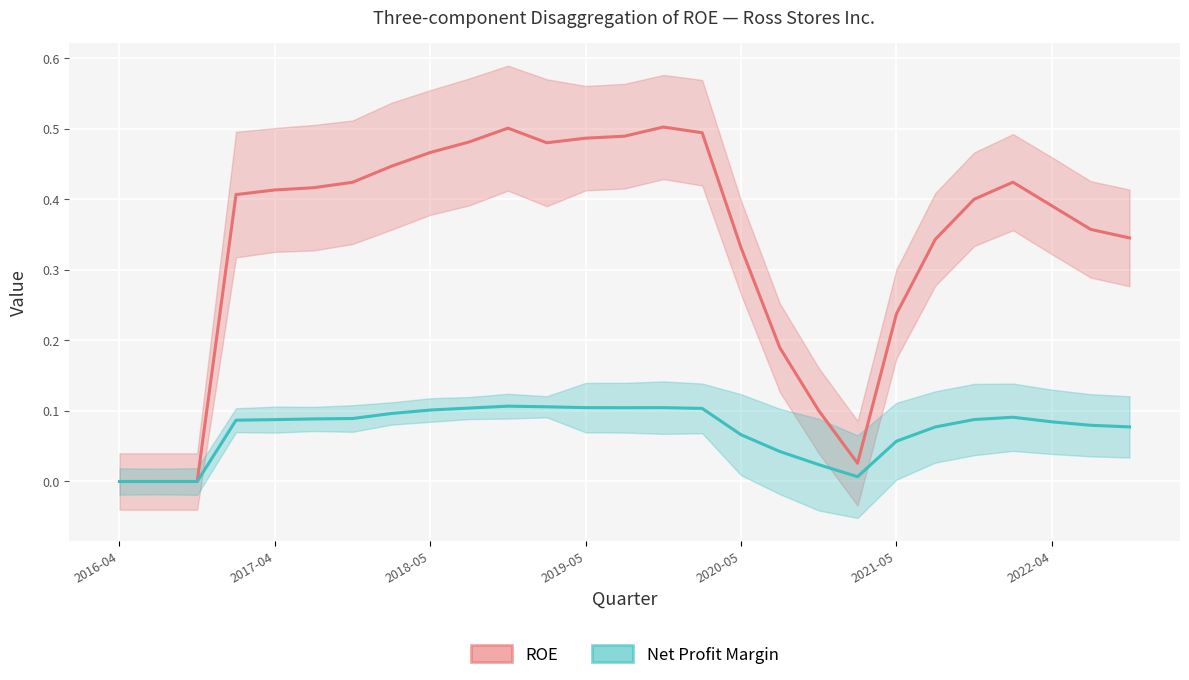

At which label does Net Profit Margin reach its minimum?

2016-04